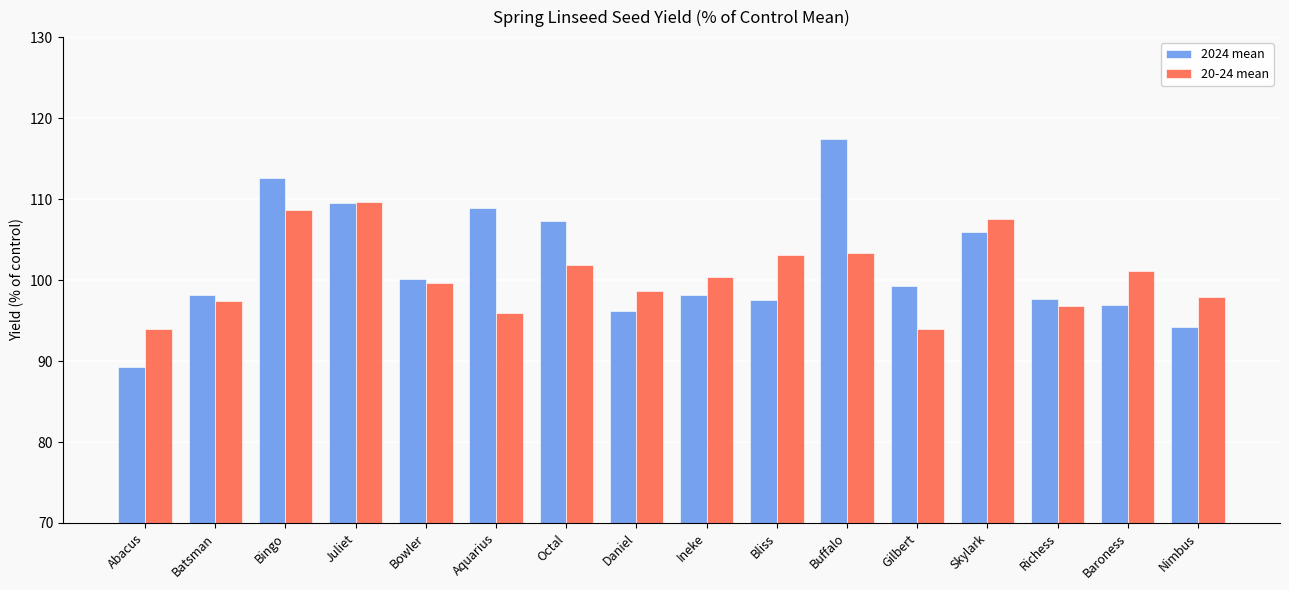

How many series are shown in this chart?

2